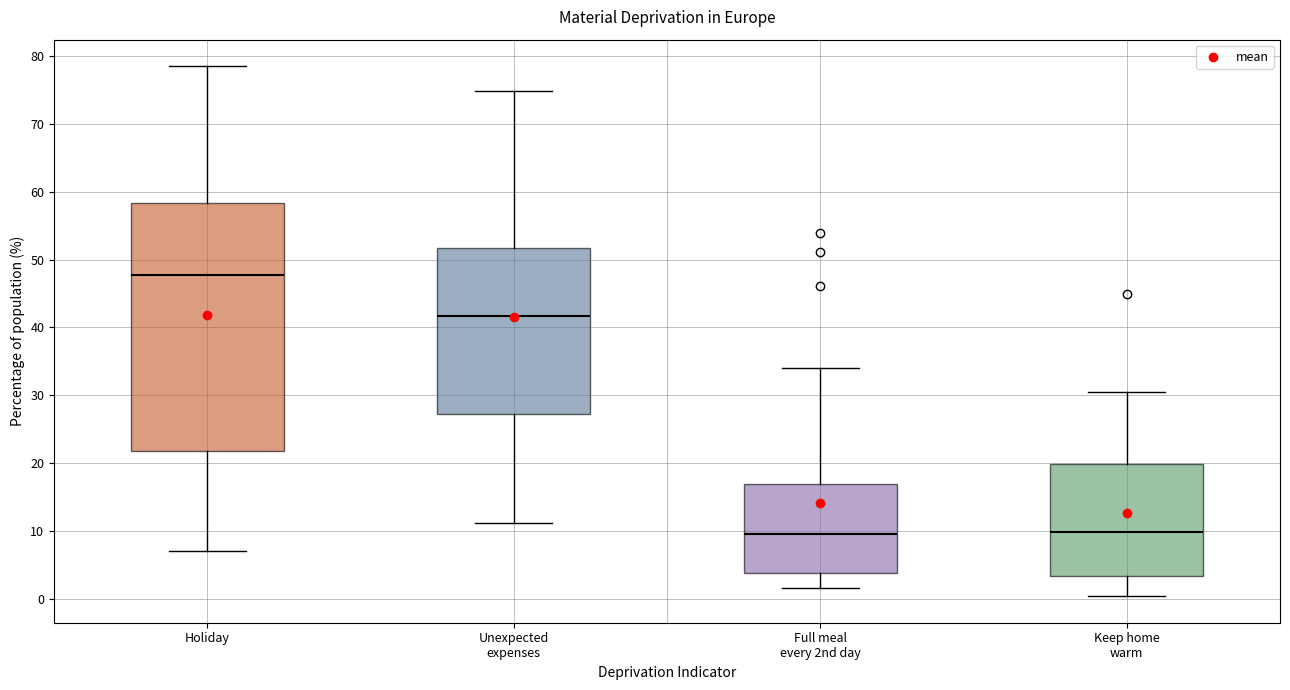

Where does the lower whisker of the box for Holiday end on the y-axis? The values are not printed on the chart, so give them approximately, as read against the axis.

7